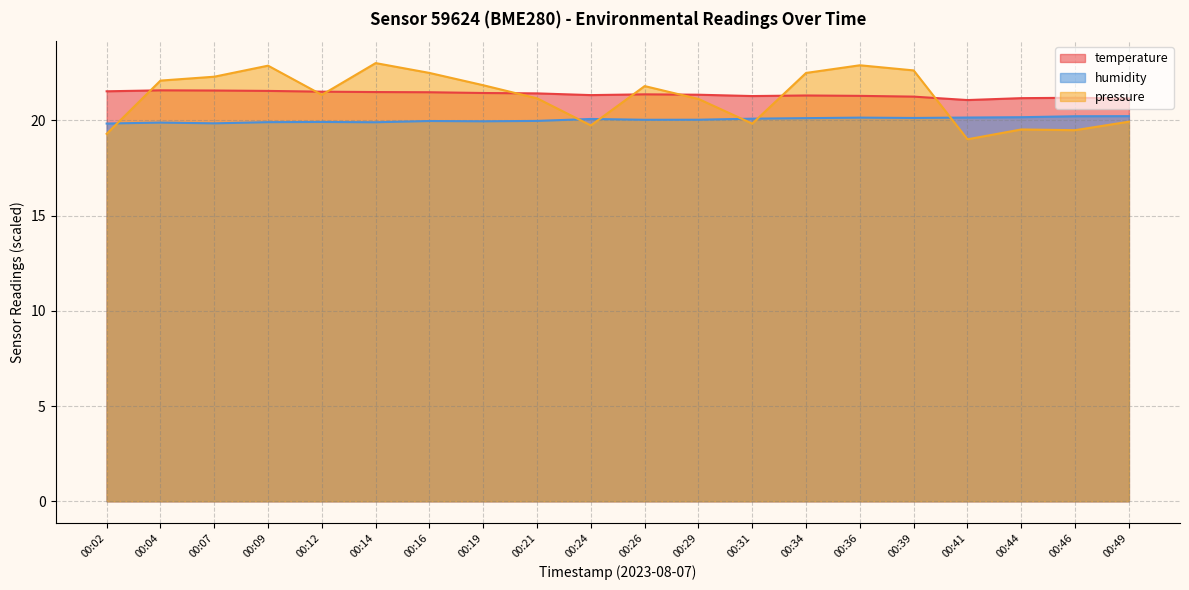

Where is humidity nearest to the value 20?

00:26